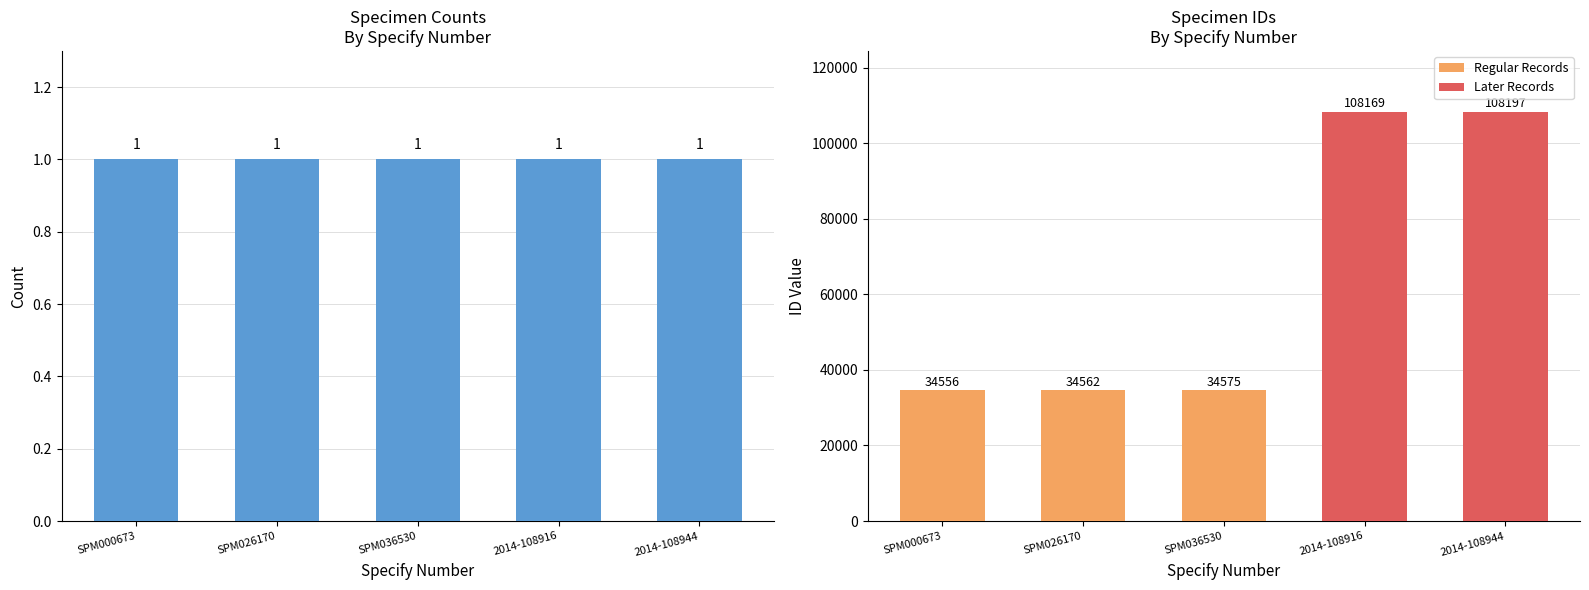

Reading left to right, list all the values displayed in this chart.

Count: 1	1	1	1	1
ID: 34556	34562	34575	108169	108197